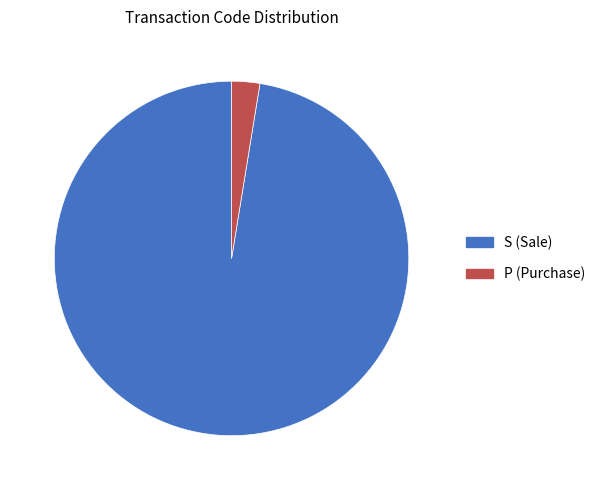

Which slice represents more than half of the pie?

S (Sale)